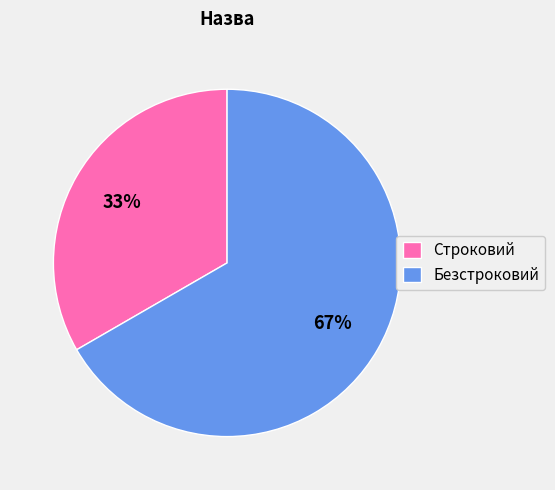

What is the ratio of the value at Безстроковий to the value at Строковий?

2.0